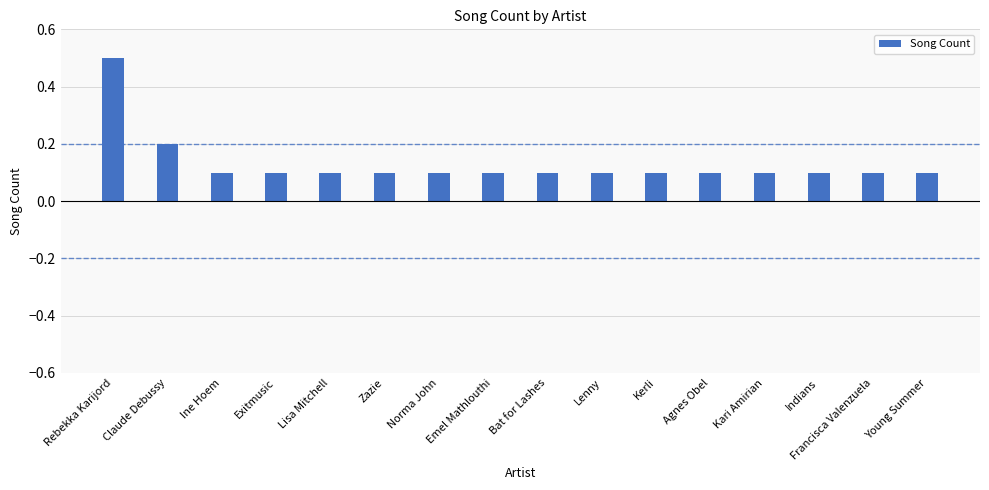

What value does the data have at Kari Amirian?

0.1